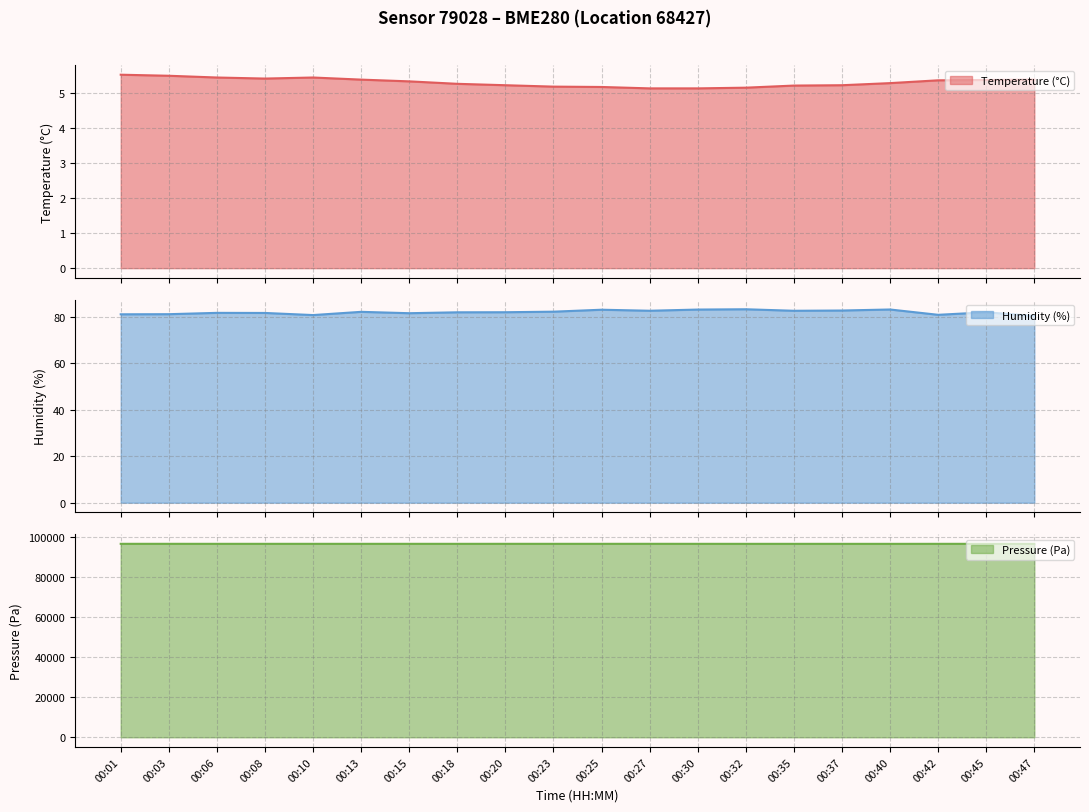

True or false: temperature and pressure_kpa cross at least once.

False